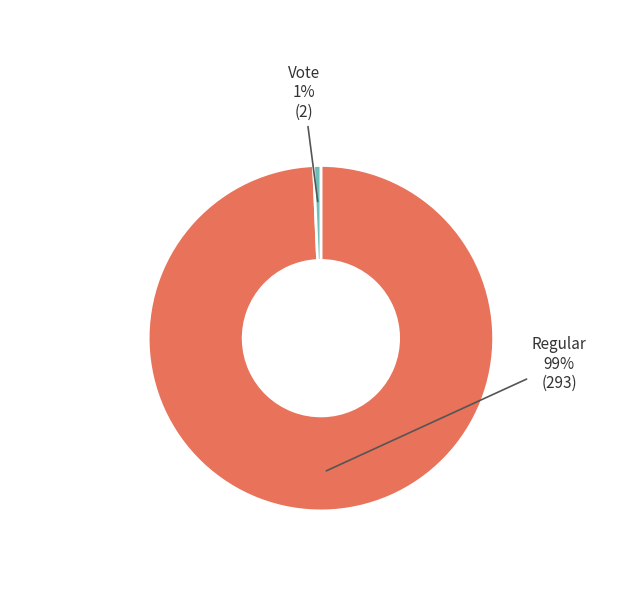

Rank the categories by value from lowest to highest.

Vote, Regular